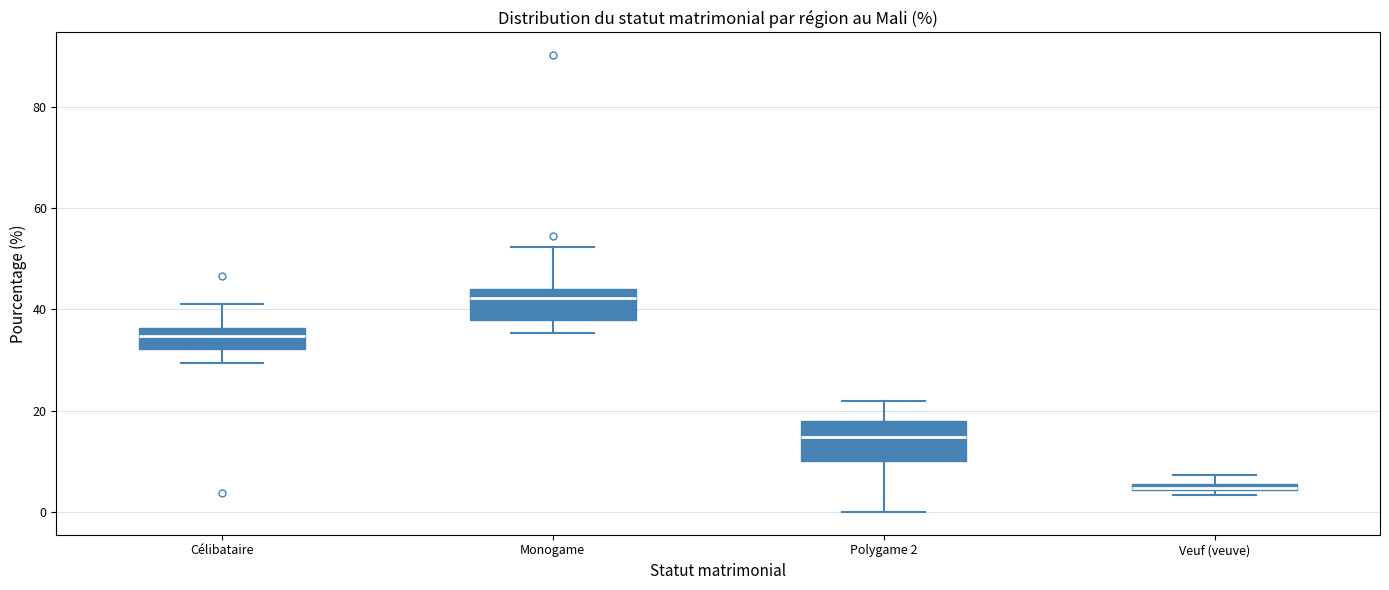

Where does the median line of the box for Polygame 2 sit on the y-axis? The values are not printed on the chart, so give them approximately, as read against the axis.

14